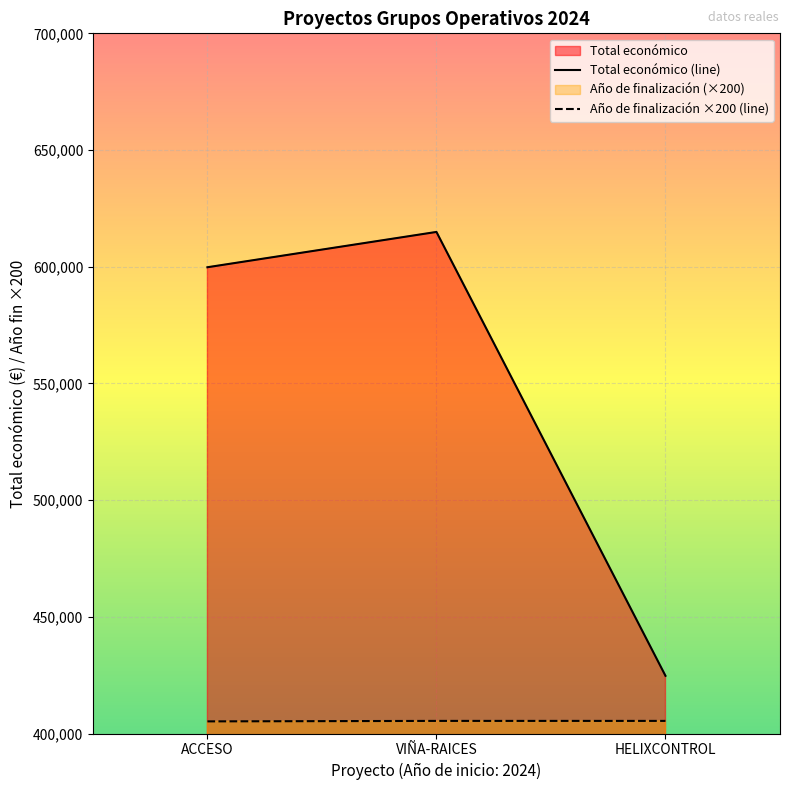

How many values in the Año de finalización series are below 405400?

1